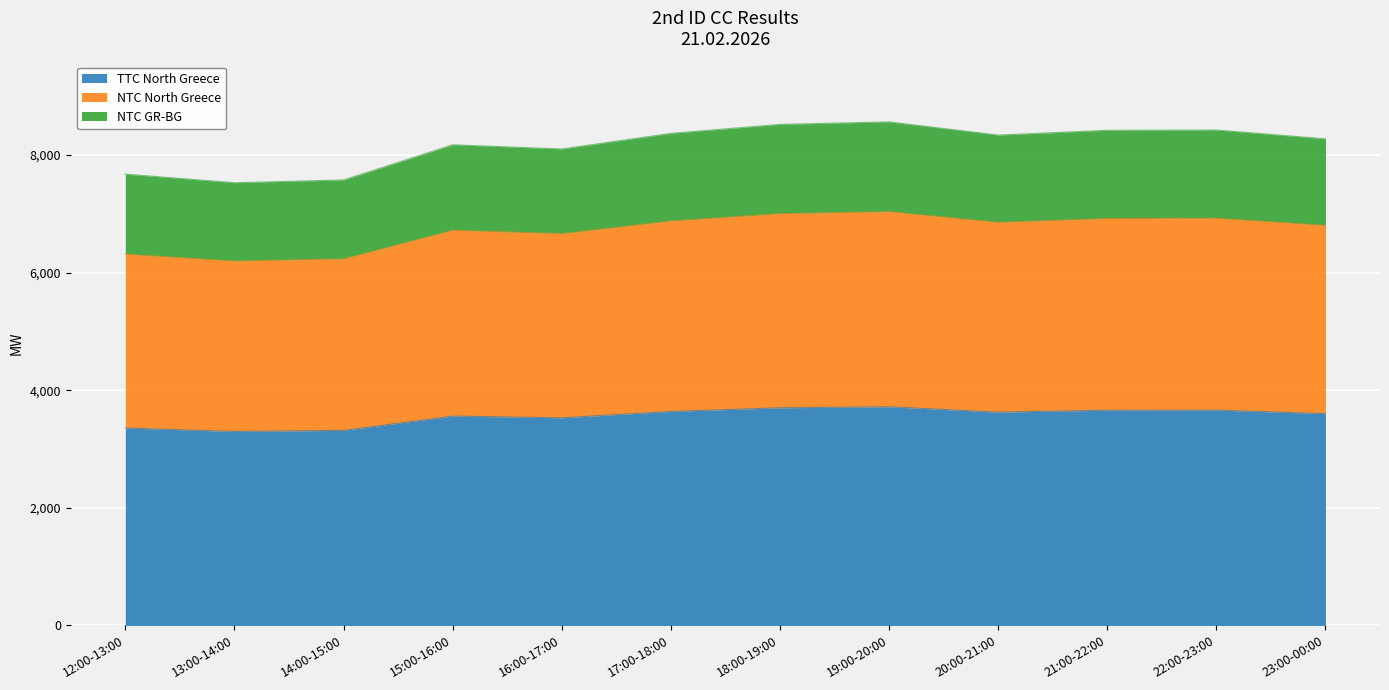

What is the total value across all series at 13:00-14:00?

7528